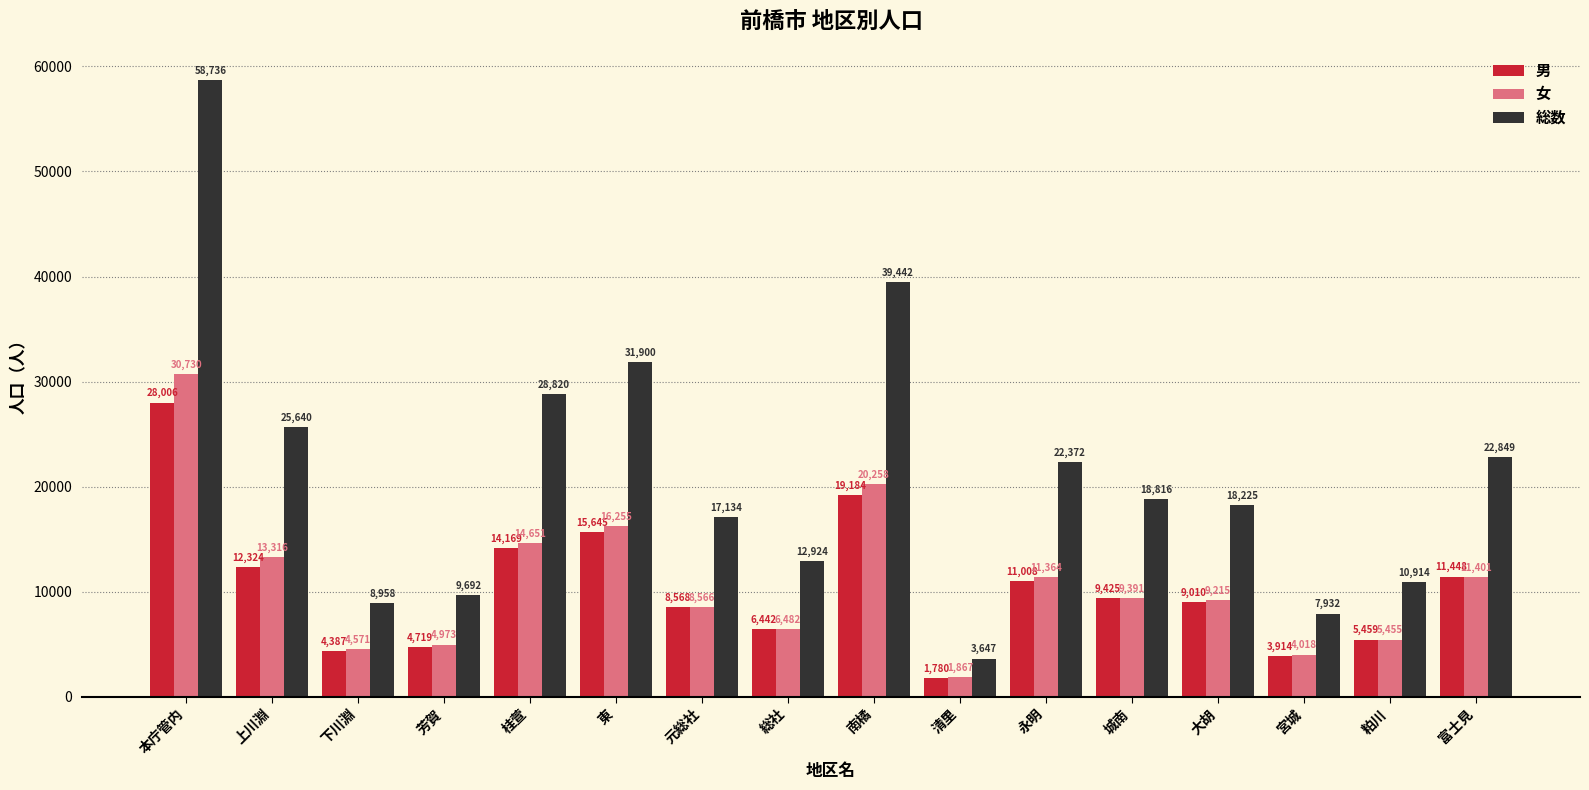

Where is 女 nearest to the value 16298?

東